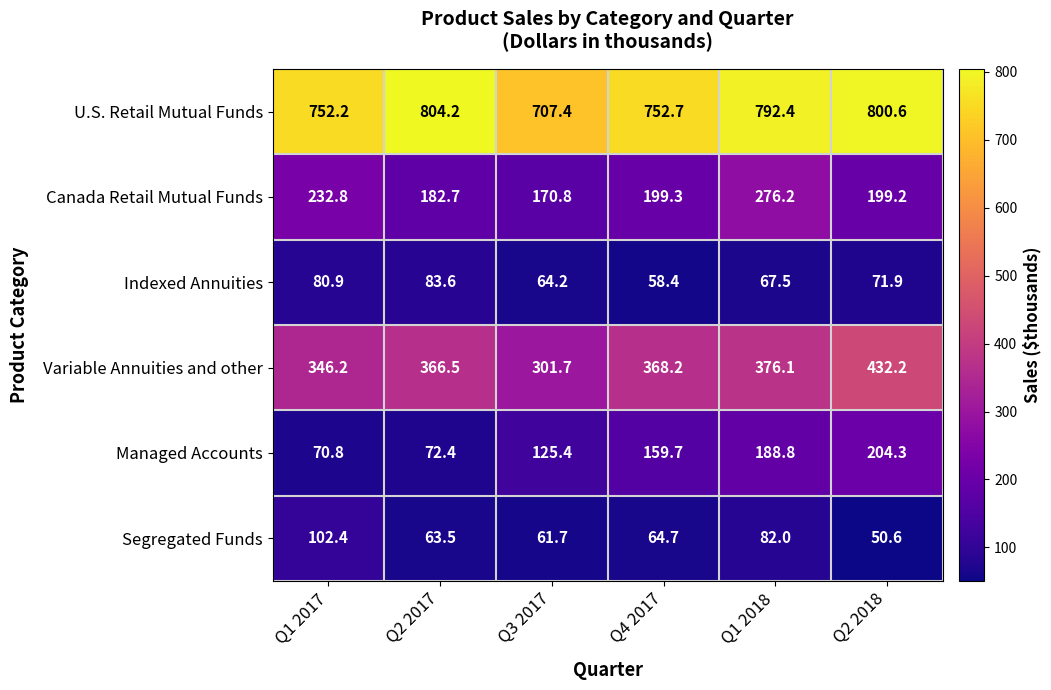

True or false: U.S. Retail Mutual Funds has a value of 1023.8 at Q4 2017.

False